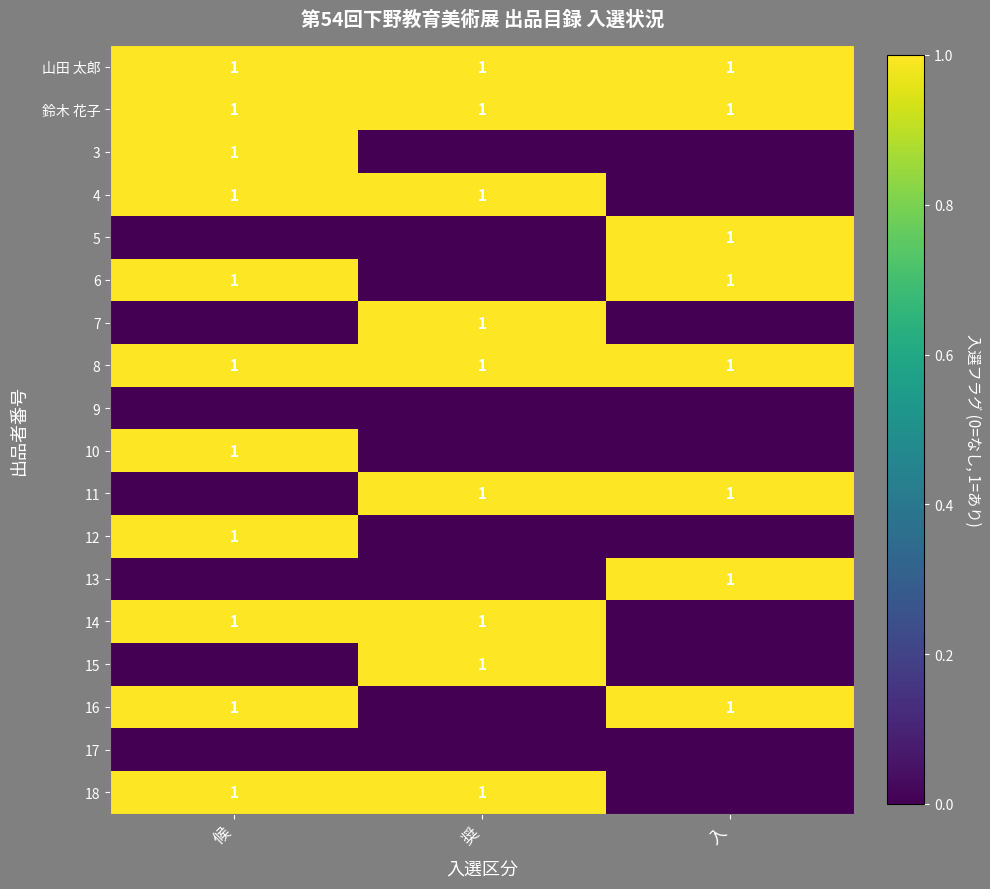

What is the sum of all 山田 太郎 values?

3